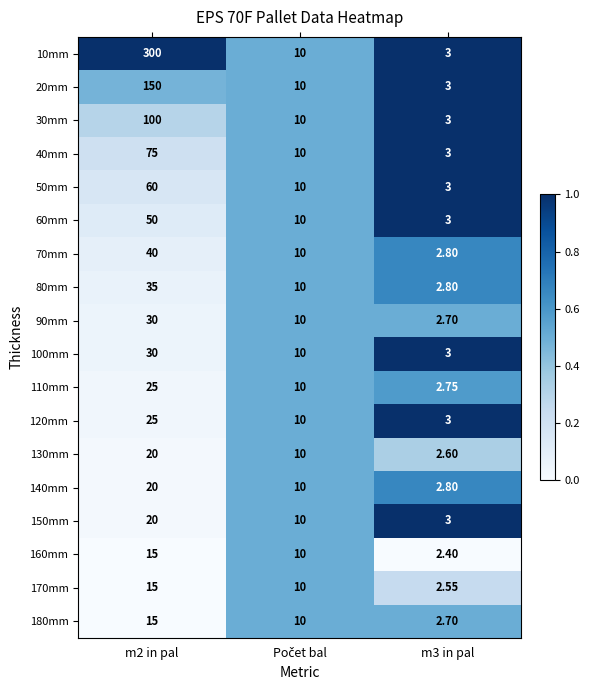

Which series has the widest spread of values?

10mm